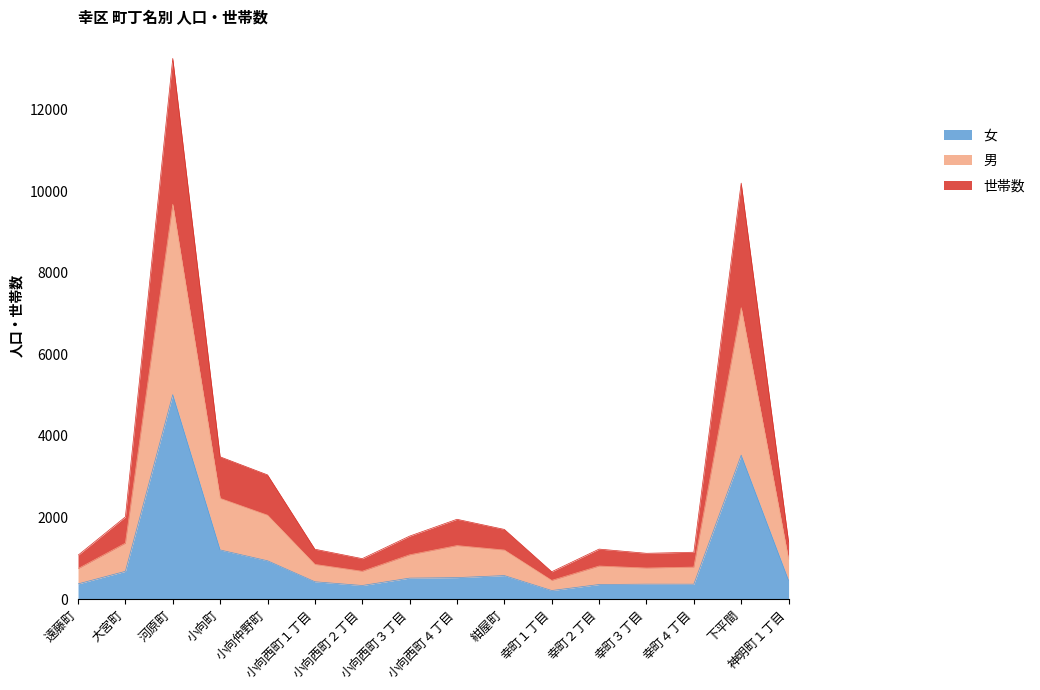

At which label does 世帯数 reach its minimum?

幸町１丁目